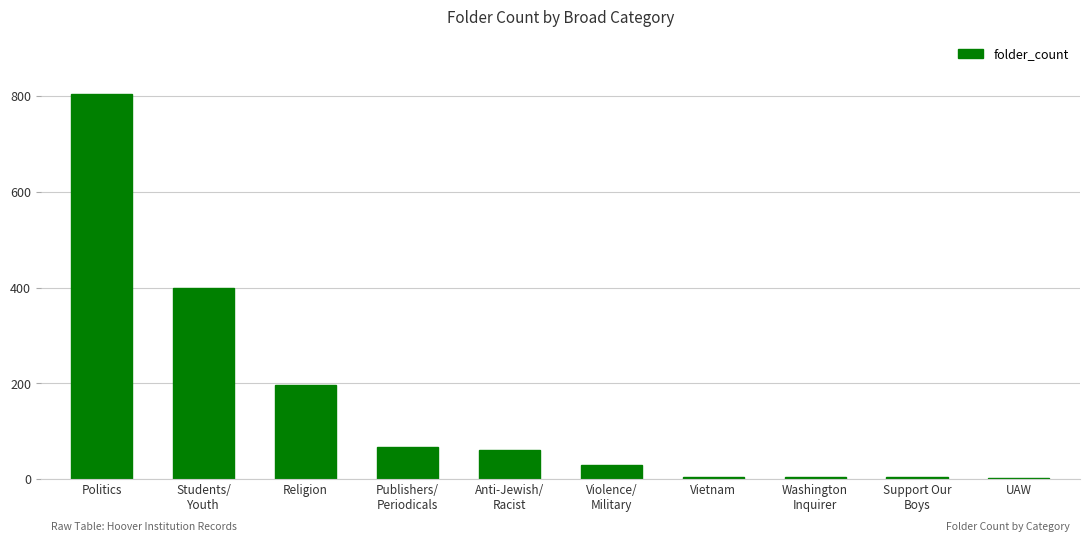

What is the ratio of the value at Religion to the value at Vietnam?

39.2